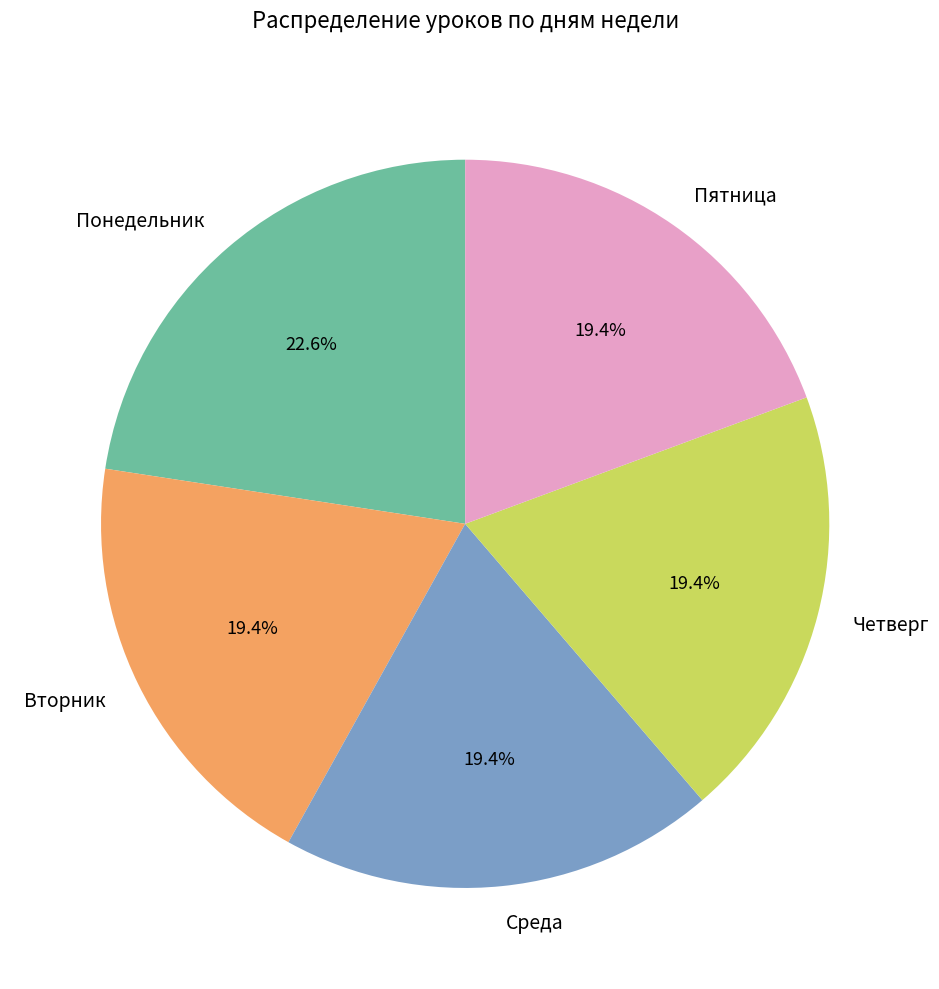

What is the total percentage of Пятница and Среда?

38.7%